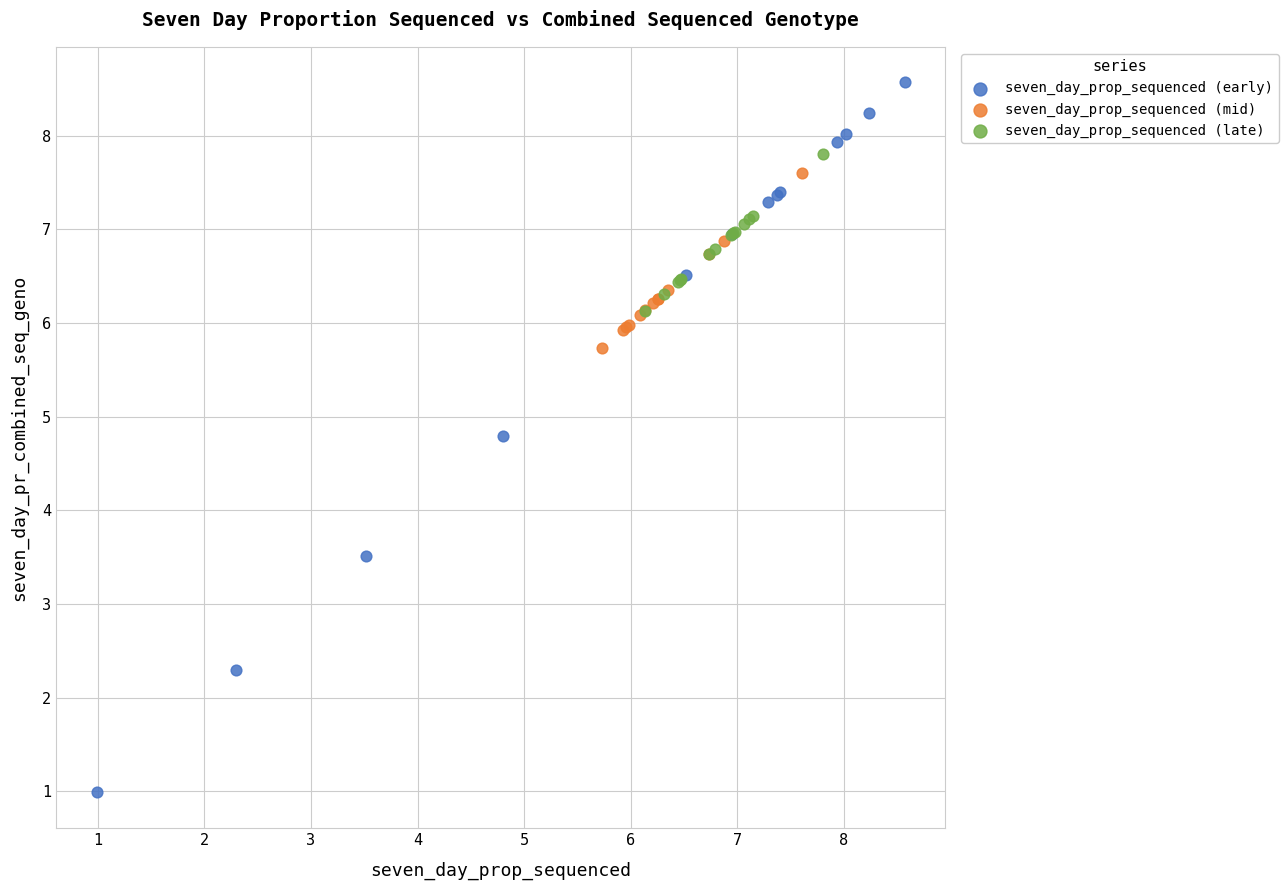

Which series has the widest spread of Y values?

seven_day_prop_sequenced (early)